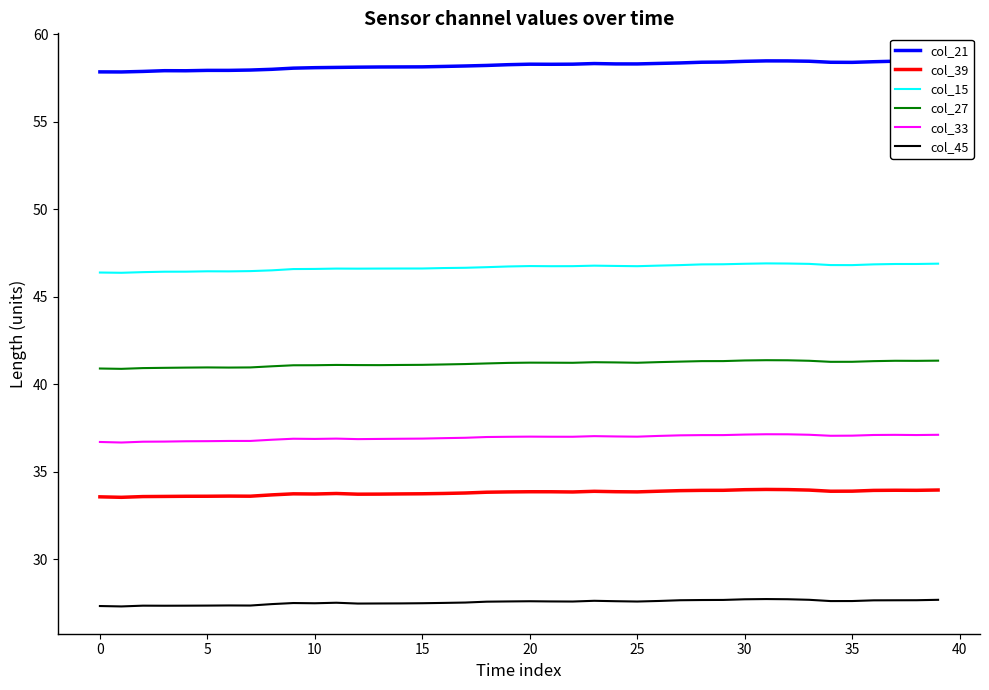

Is it true that col_33 equals 37.0 at 23?

True